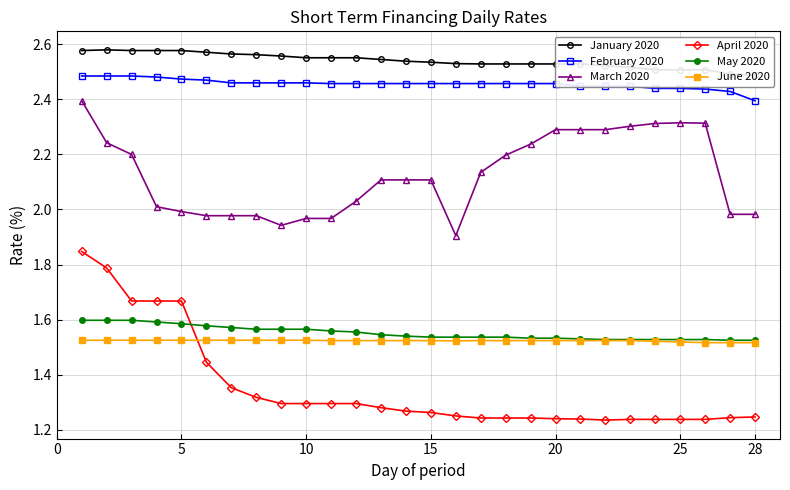

True or false: March 2020 has a value of 3.5 at 28.

False